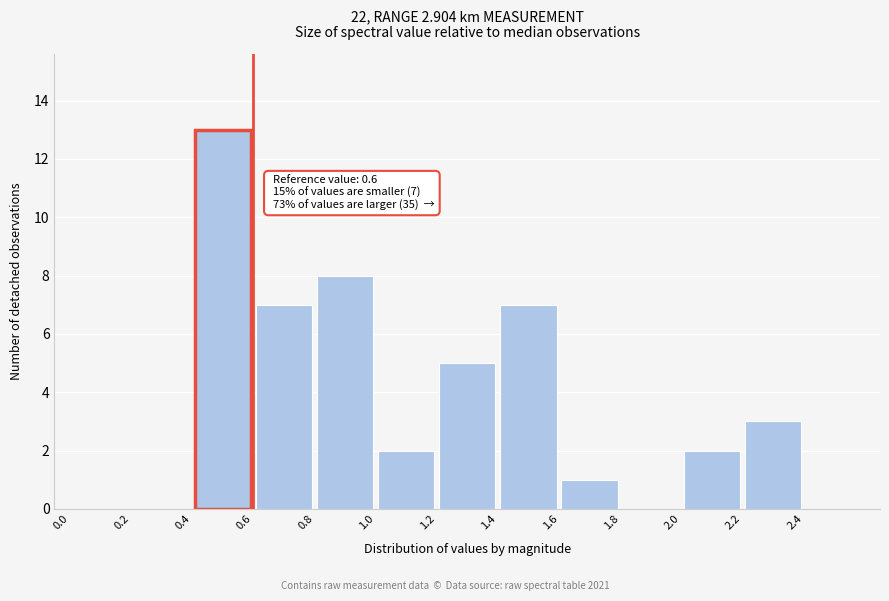

Which range on the x-axis has the tallest bar?

0.4 to 0.6